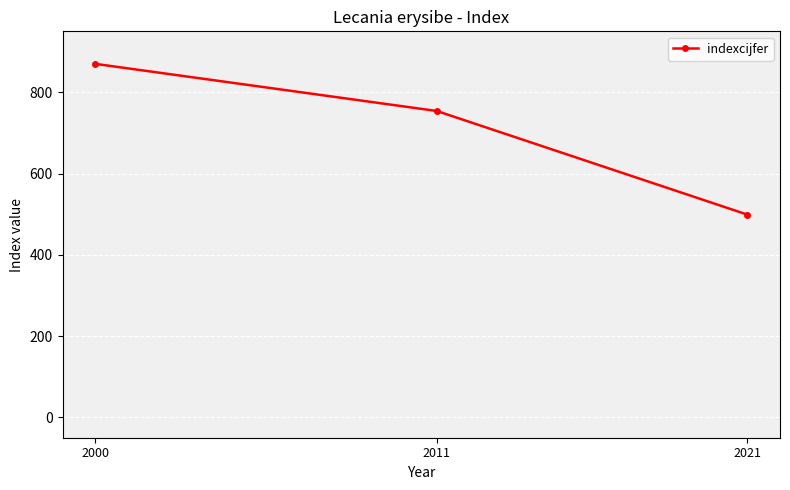

What is the value of the 1st point from the left?

870